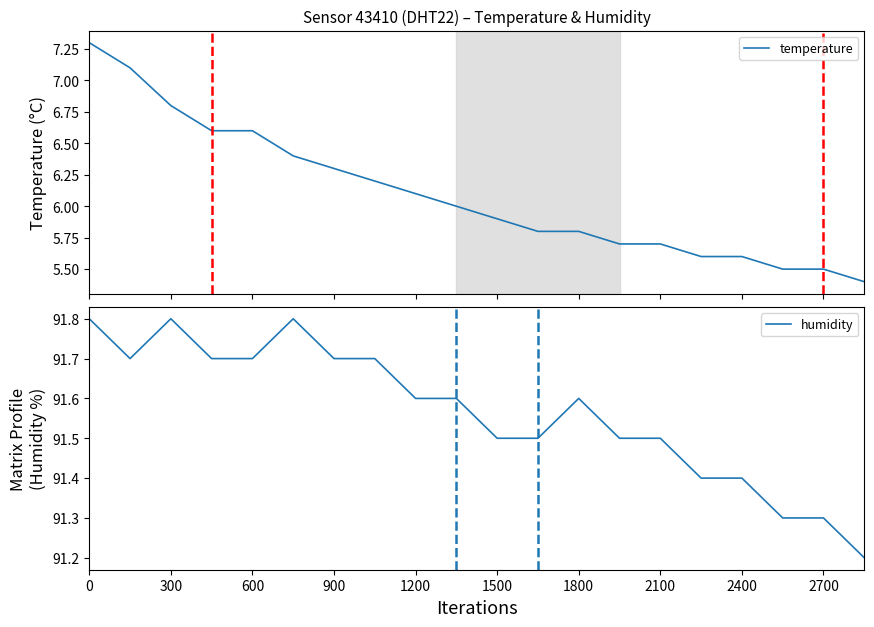

At how many categories does at least one series exceed 5?

20